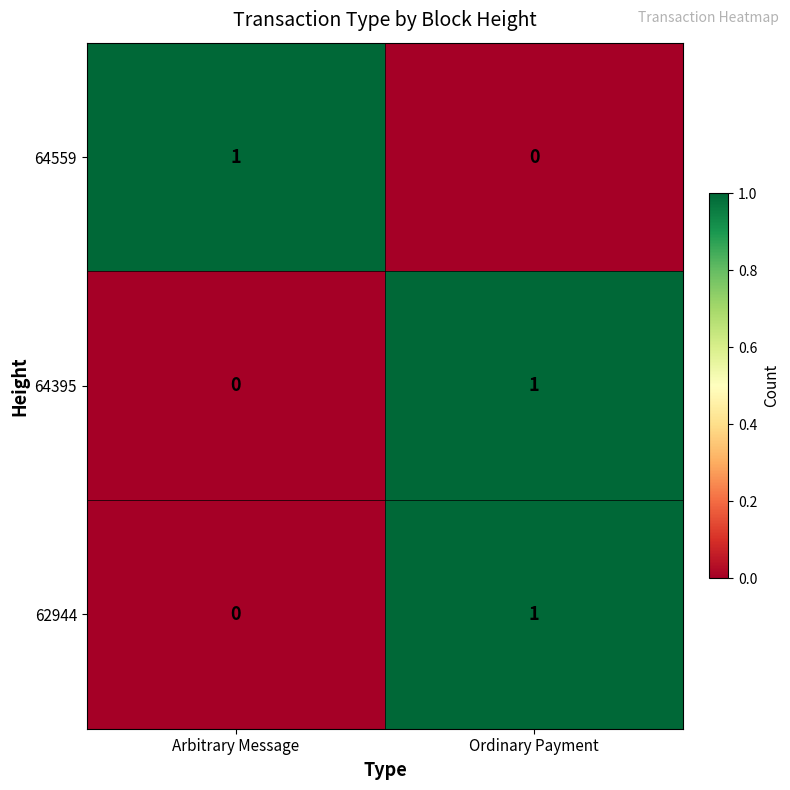

Reading left to right, list all the values displayed in this chart.

64559: 1	0
64395: 0	1
62944: 0	1